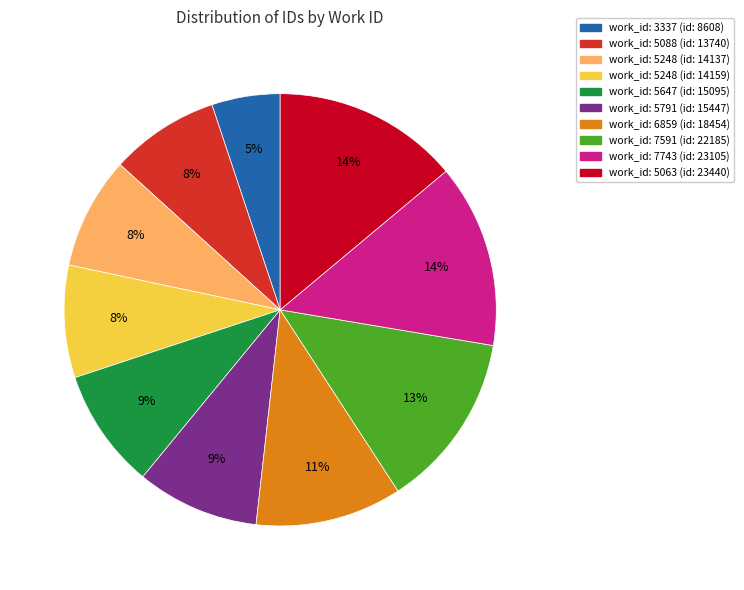

To the nearest percent, what is the average slice percentage?

10%